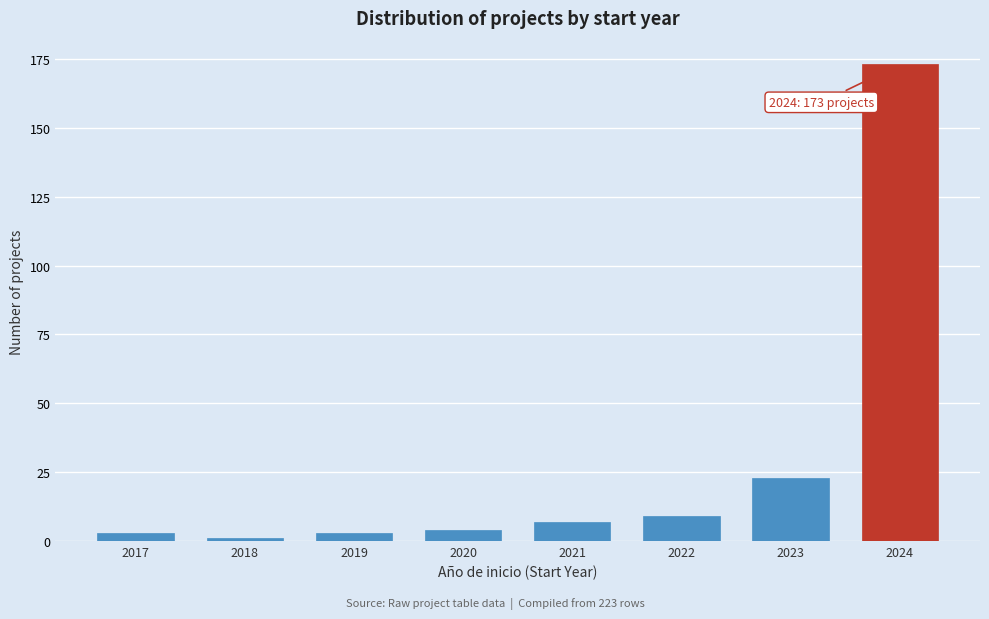

Reading left to right, list all the values displayed in this chart.

2017=3	2018=1	2019=3	2020=4	2021=7	2022=9	2023=23	2024=173